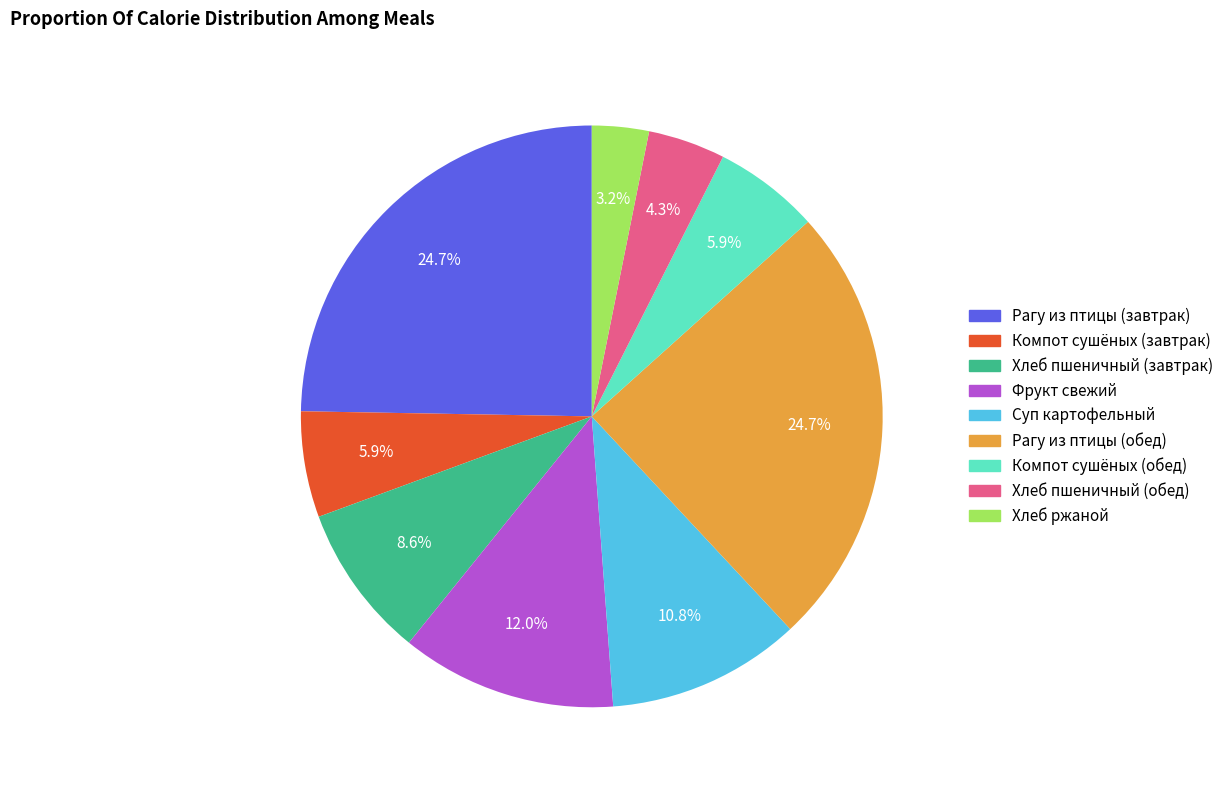

To the nearest percent, what percentage of the pie is Хлеб пшеничный (обед)?

4%